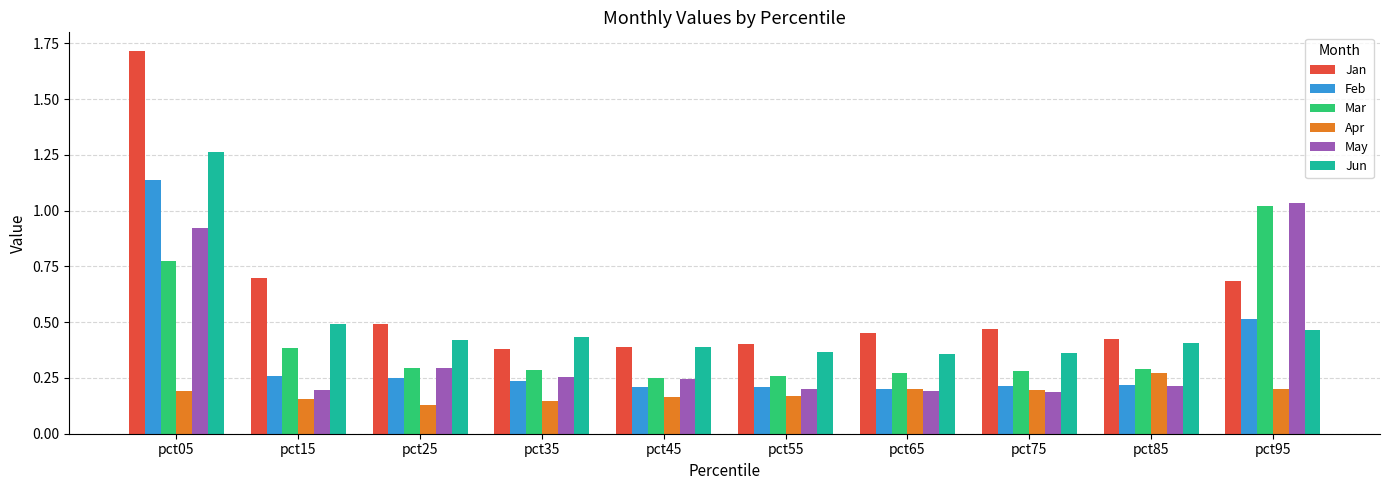

Rank the series at pct95 from lowest to highest value.

Apr, Jun, Feb, Jan, Mar, May